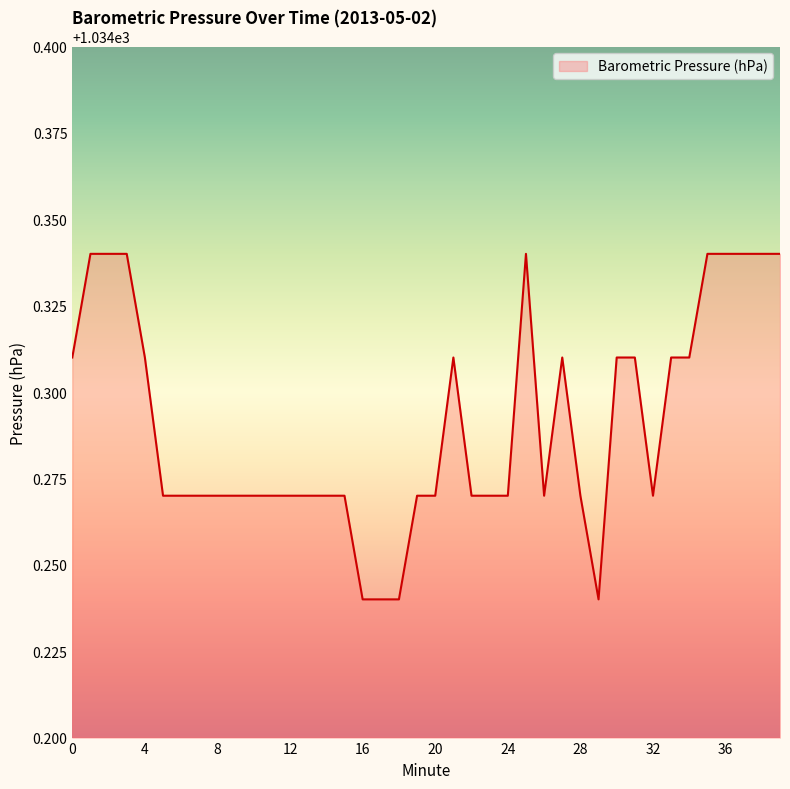

Reading right to left, list all the values displayed in this chart.

1034.3	1034.3	1034.3	1034.3	1034.3	1034.3	1034.3	1034.3	1034.3	1034.3	1034.2	1034.3	1034.3	1034.3	1034.3	1034.3	1034.3	1034.3	1034.3	1034.3	1034.3	1034.2	1034.2	1034.2	1034.3	1034.3	1034.3	1034.3	1034.3	1034.3	1034.3	1034.3	1034.3	1034.3	1034.3	1034.3	1034.3	1034.3	1034.3	1034.3